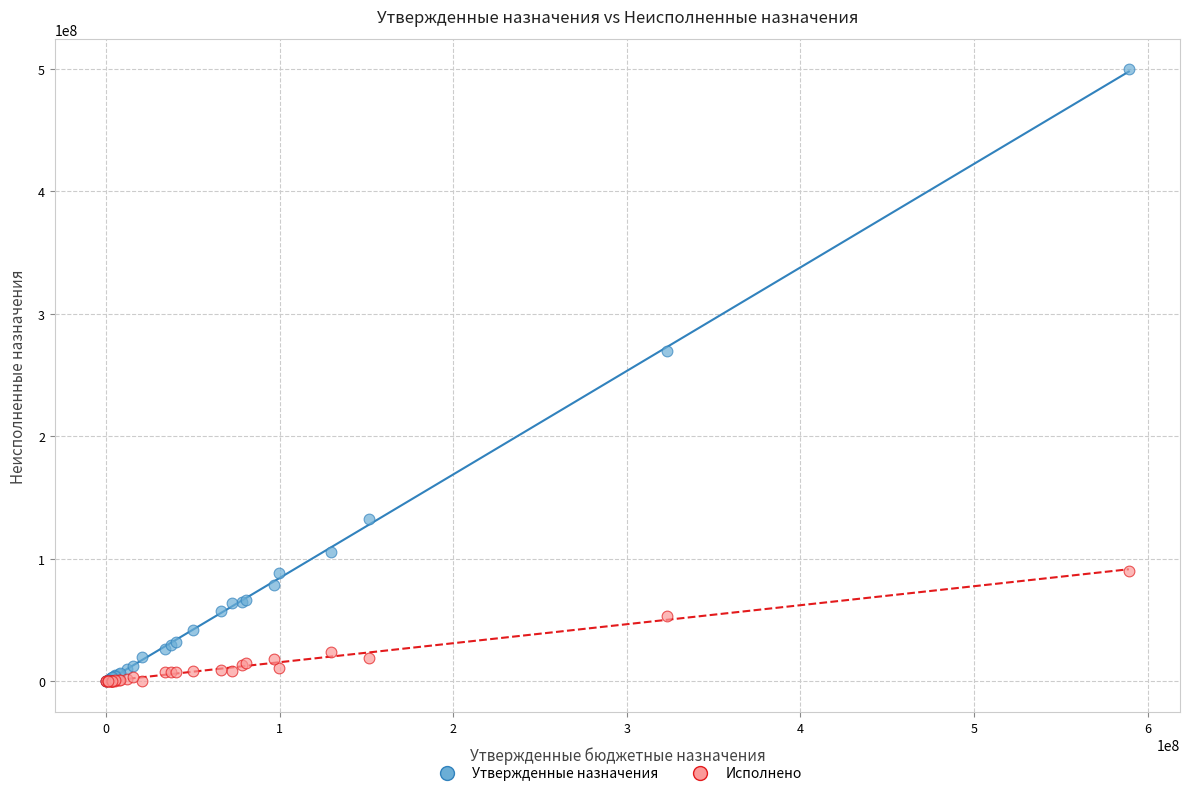

Which series reaches the maximum Y coordinate?

Утвержденные назначения